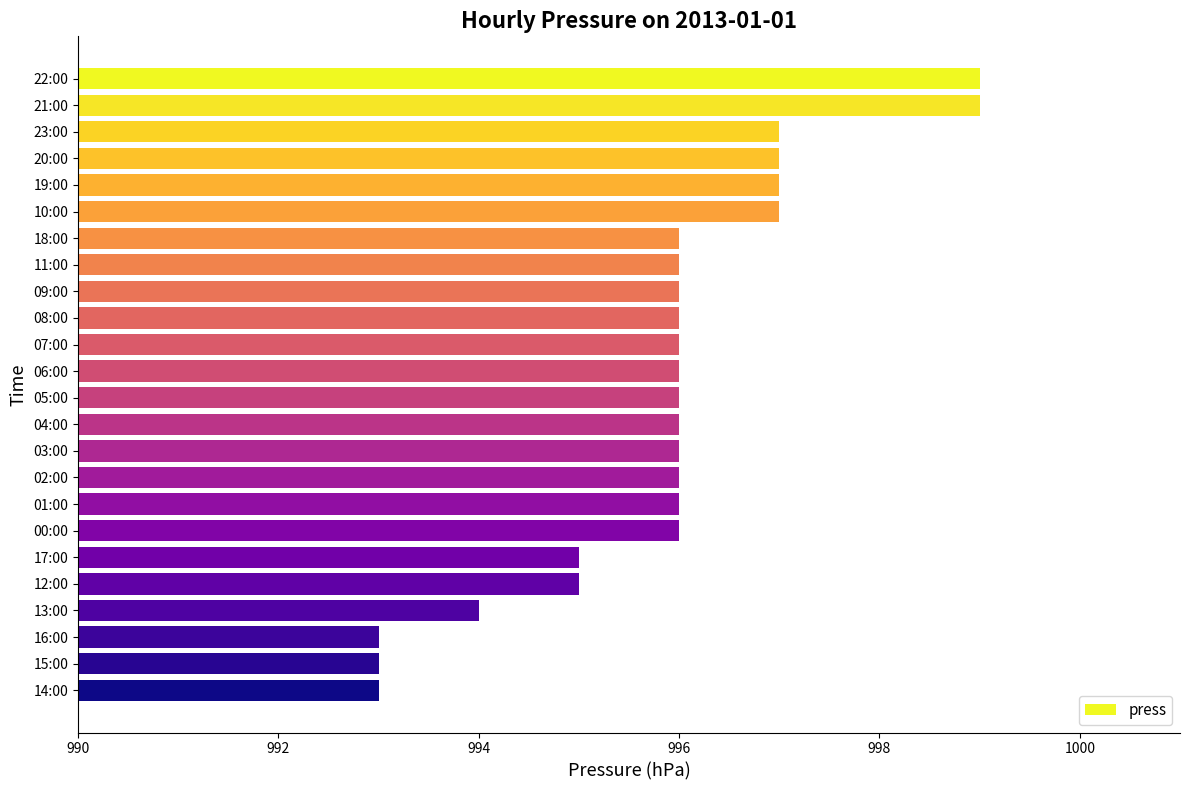

What is the maximum value shown in the chart?

999